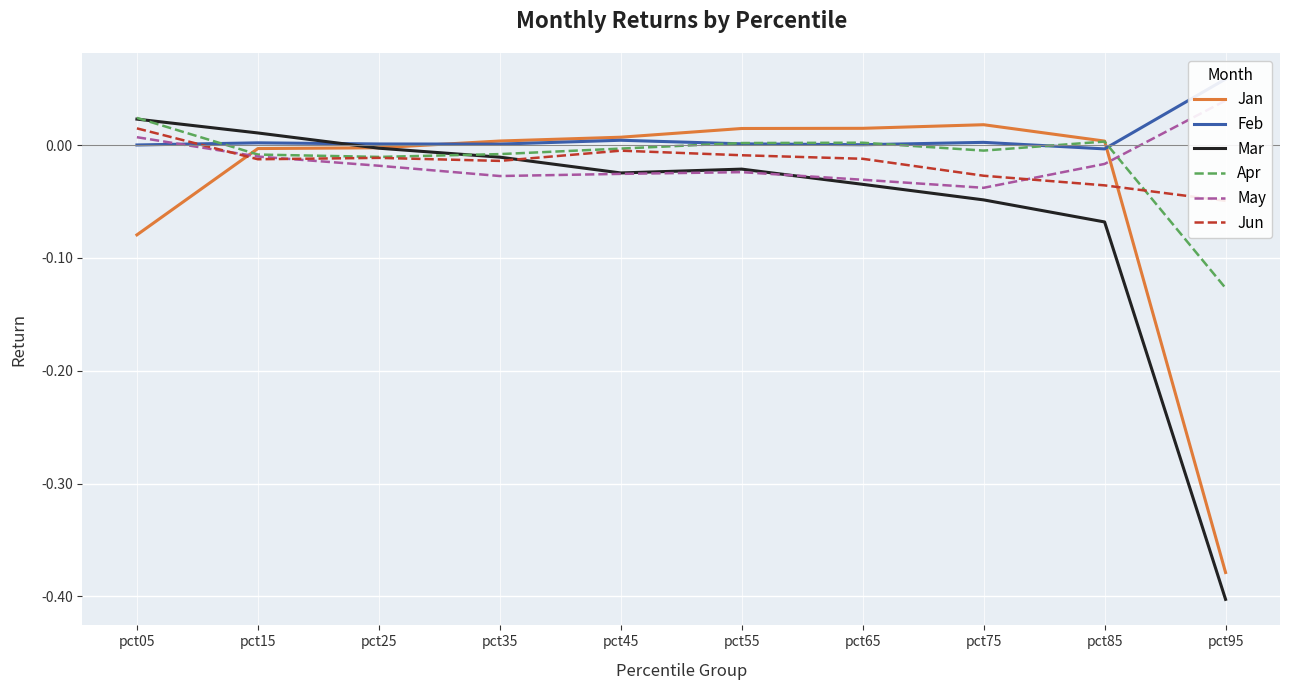

At which category is the sum across all series the highest?

pct05